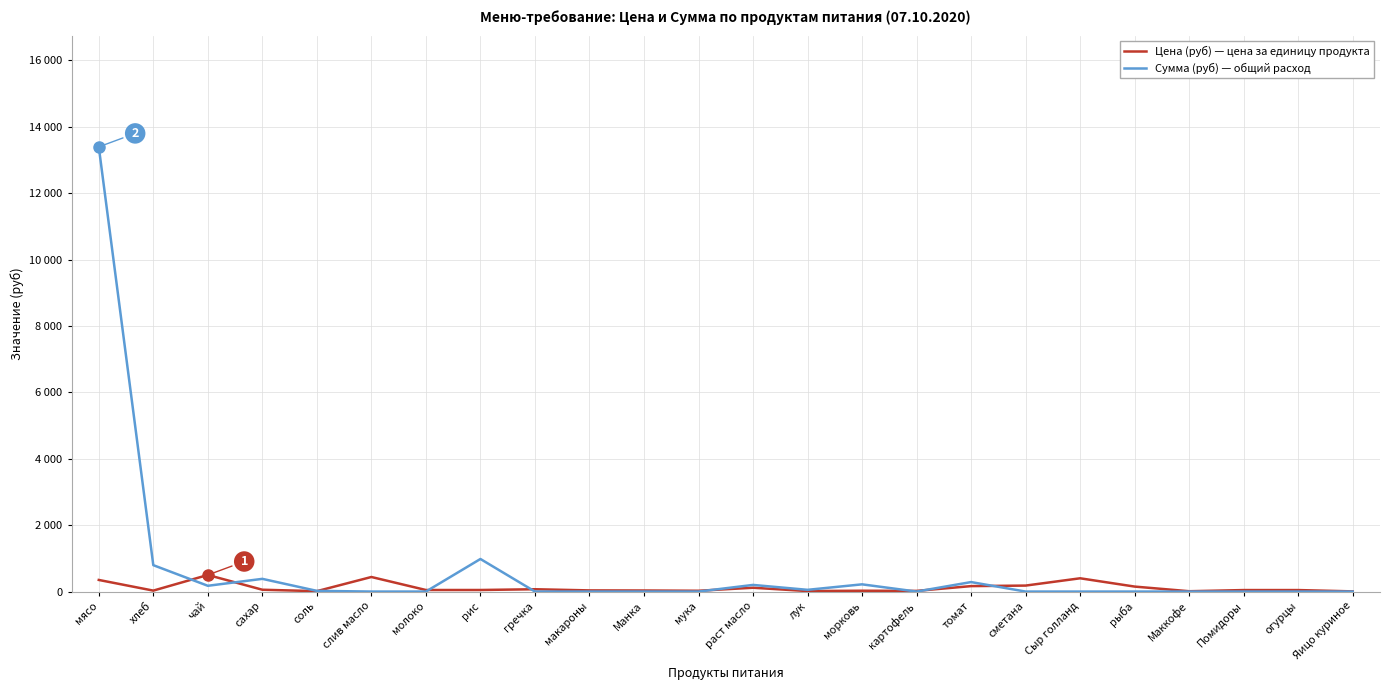

At which category is the sum across all series the highest?

мясо